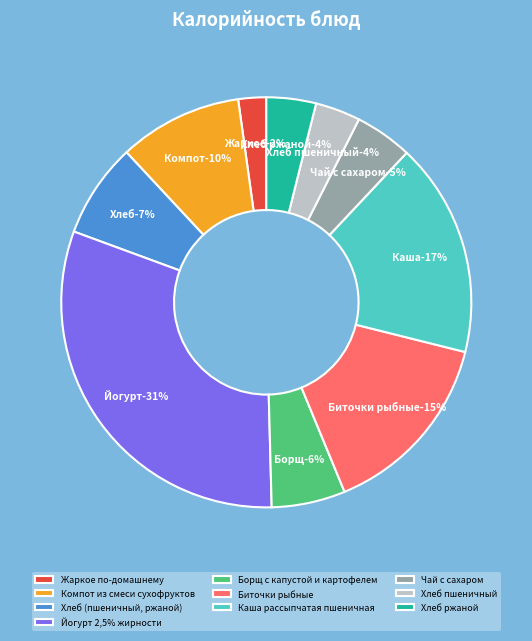

How many segments does this pie chart have?

10